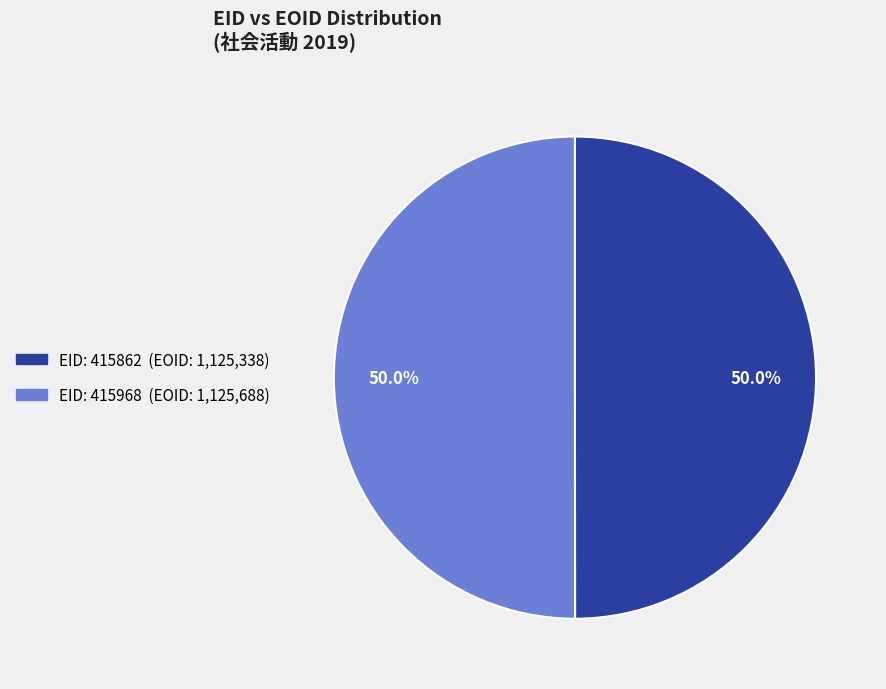

Rank the categories by value from highest to lowest.

415968, 415862